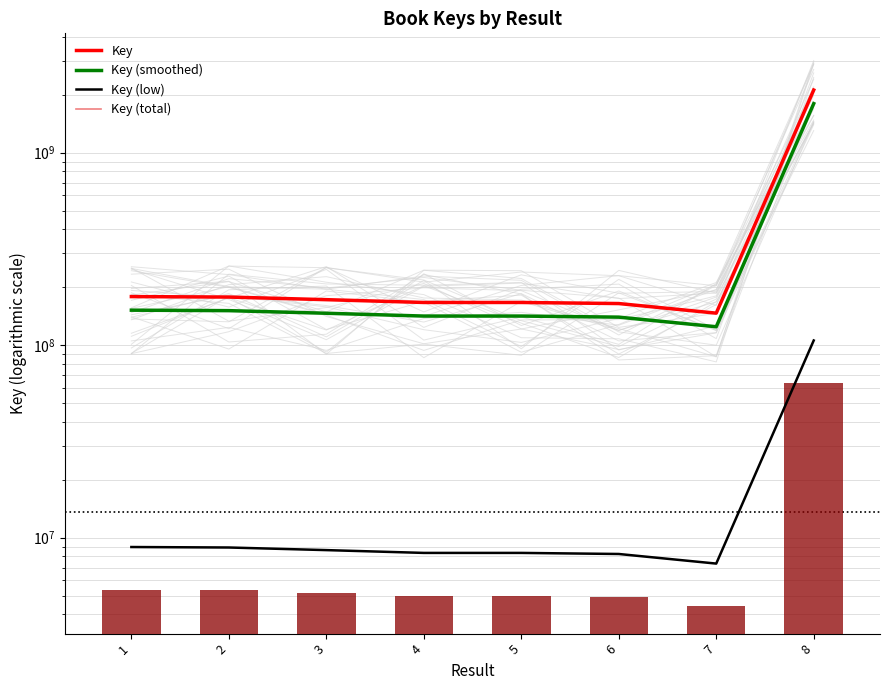

Reading right to left, what are all the values shown in this chart?

Key: 2116986675.0	146771937.0	164644120.0	166777656.0	166777037.0	172462280.0	177923698.0	178939792.0
Key (smoothed): 1799438673.8	124756146.5	139947502.0	141761007.6	141760481.4	146592938.0	151235143.3	152098823.2
Key (low): 105849333.8	7338596.9	8232206.0	8338882.8	8338851.9	8623114.0	8896184.9	8946989.6
Key (total): 2116986675.0	146771937.0	164644120.0	166777656.0	166777037.0	172462280.0	177923698.0	178939792.0